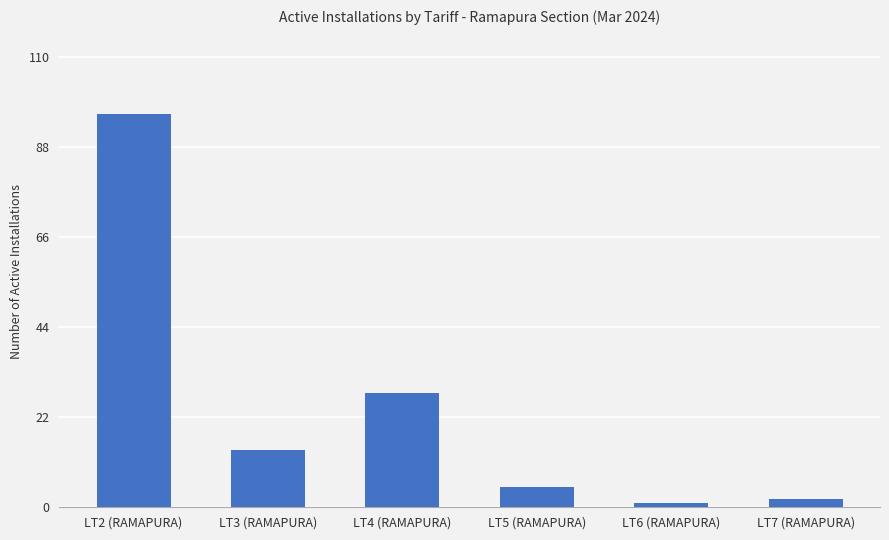

What is the change in value from LT3 (RAMAPURA) to LT4 (RAMAPURA)?

+14